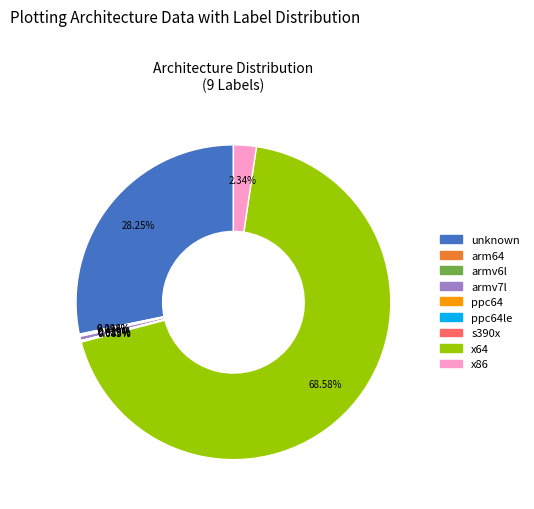

Is there a majority slice in this chart?

Yes